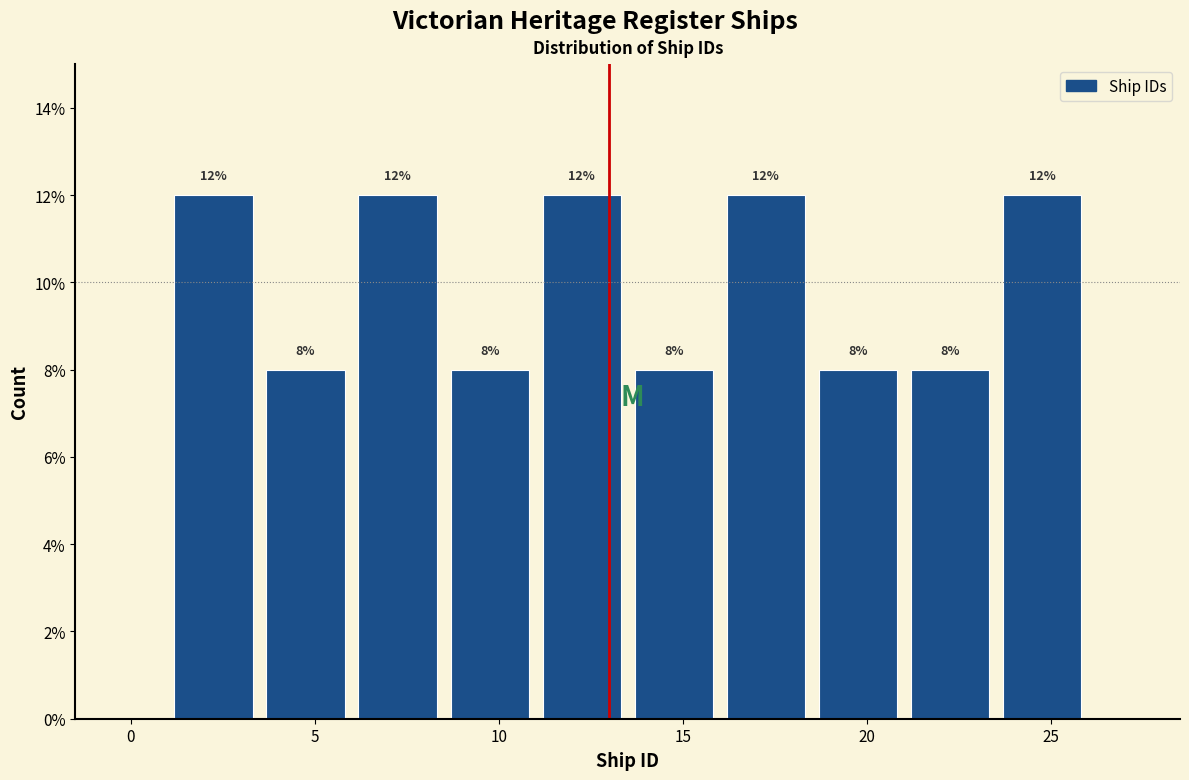

Reading left to right, transcribe this chart: for each bar, give the range it covers on the x-axis and its height.

1.0 to 3.5: 12
3.5 to 6.0: 8
6.0 to 8.5: 12
8.5 to 11.0: 8
11.0 to 13.5: 12
13.5 to 16.0: 8
16.0 to 18.5: 12
18.5 to 21.0: 8
21.0 to 23.5: 8
23.5 to 26.0: 12